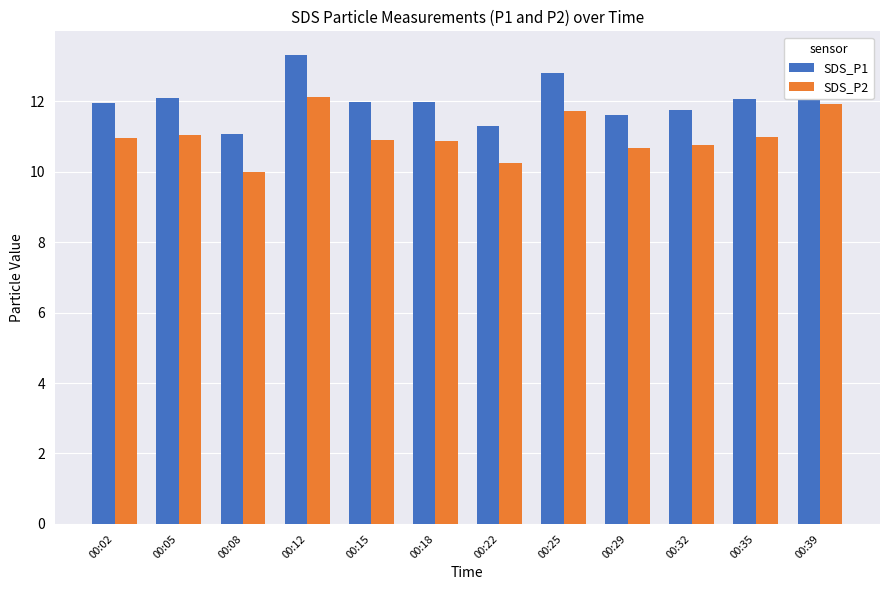

What is the maximum value shown in the chart?

13.3